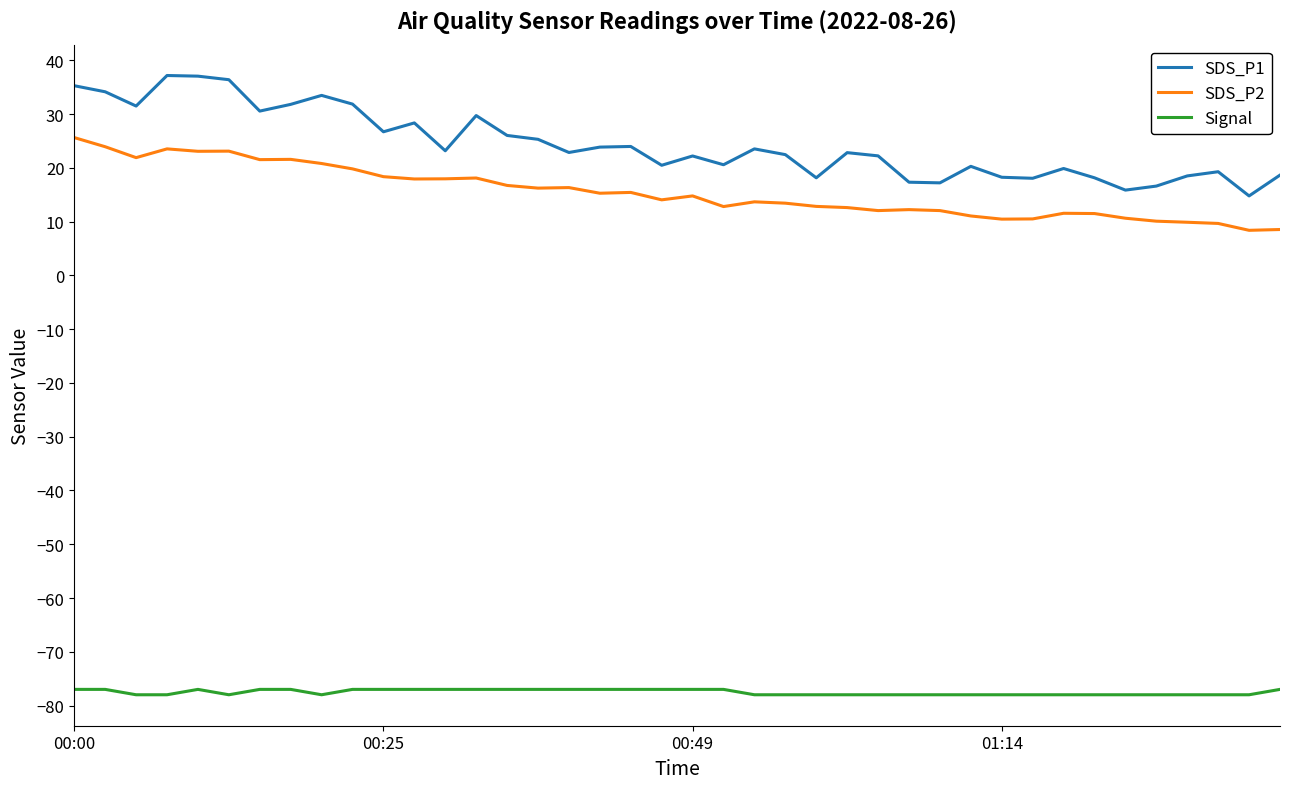

Which series has the largest total across all categories?

SDS_P1